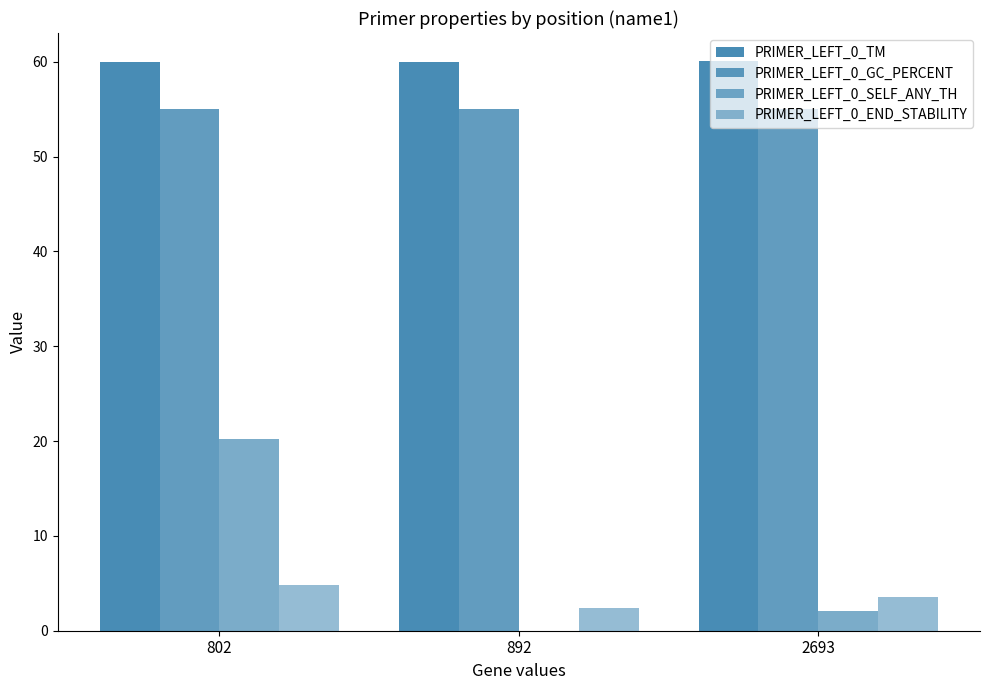

Count the number of categories in the chart.

3